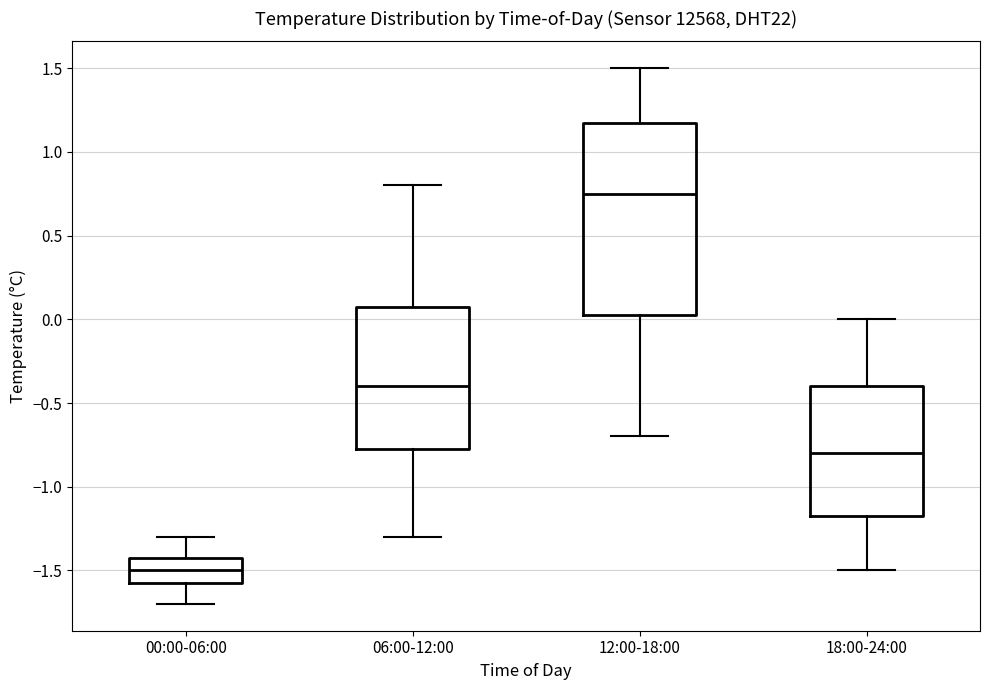

Which box has the highest median line?

12:00-18:00